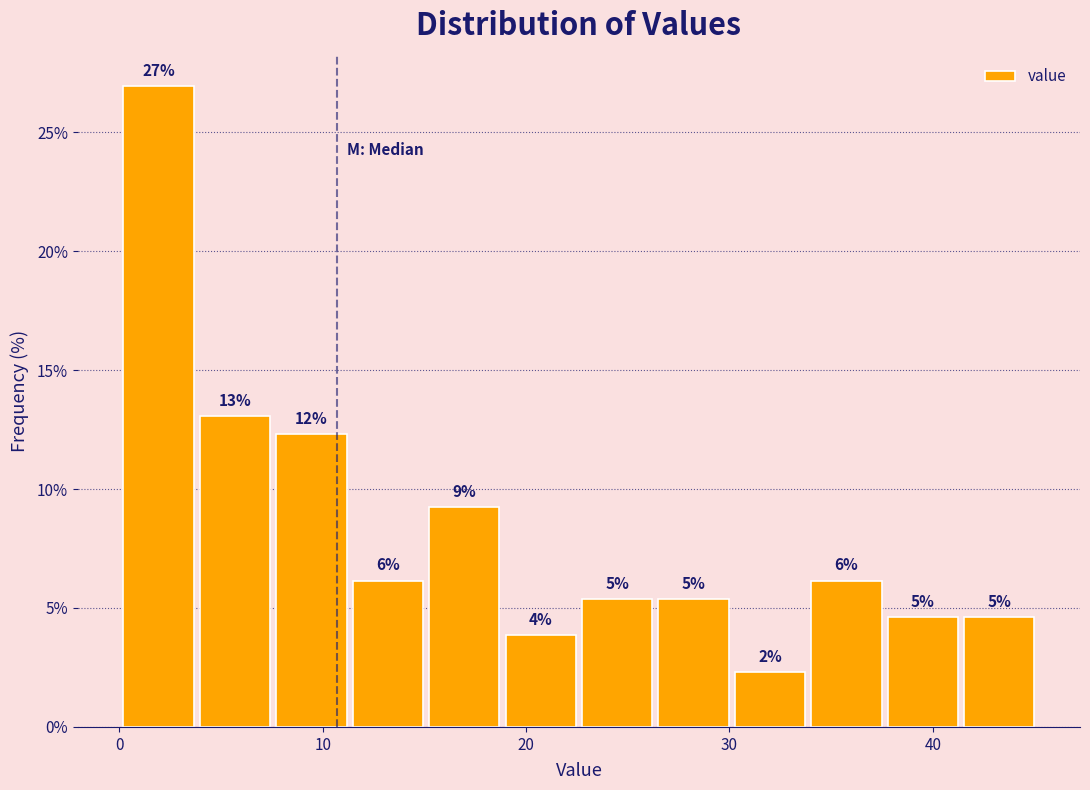

Around what value on the x-axis is the tallest bar? Give the approximate position of its centre, as read against the axis.

2